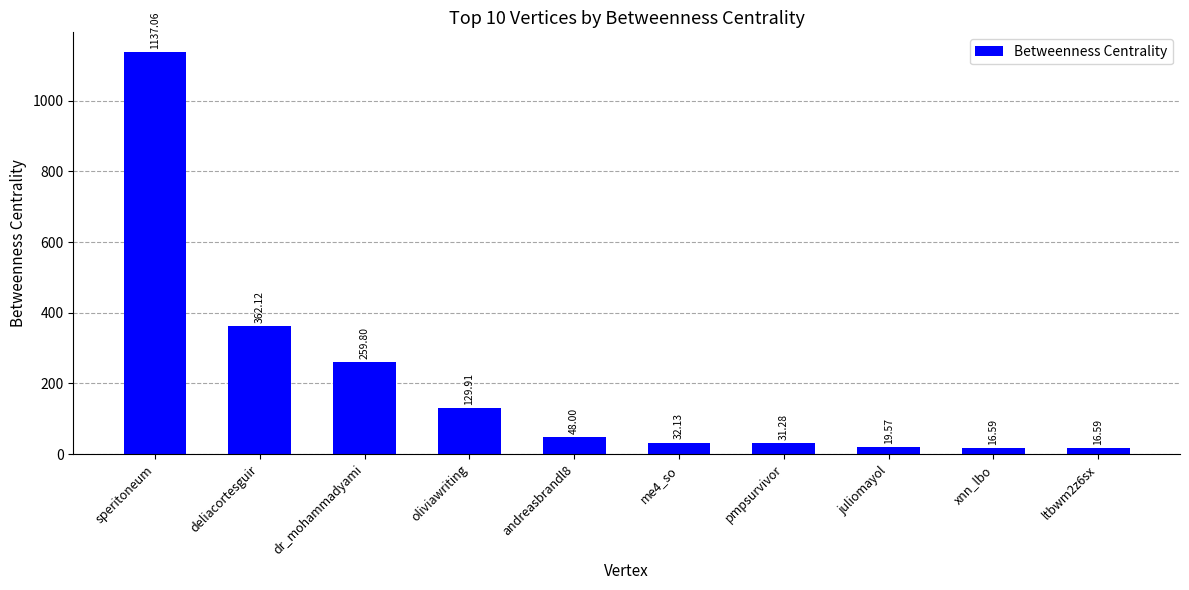

What is the change in value from andreasbrandl8 to juliomayol?

-28.4